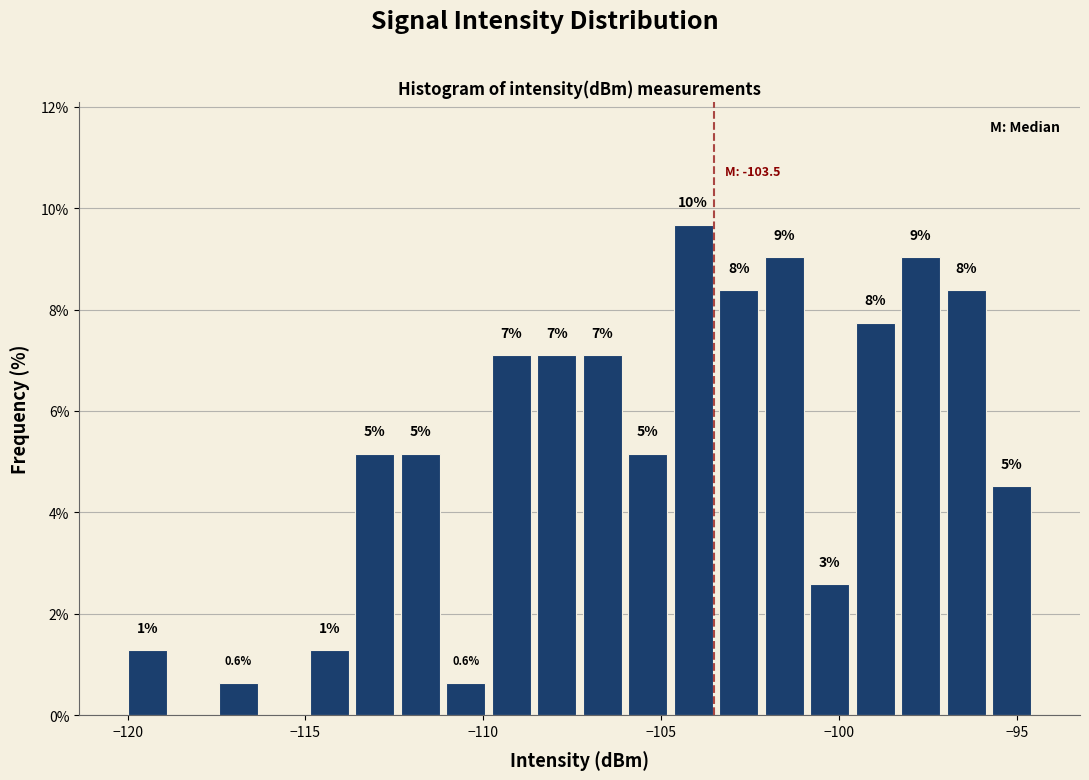

Around what value on the x-axis is the tallest bar? Give the approximate position of its centre, as read against the axis.

-104.0